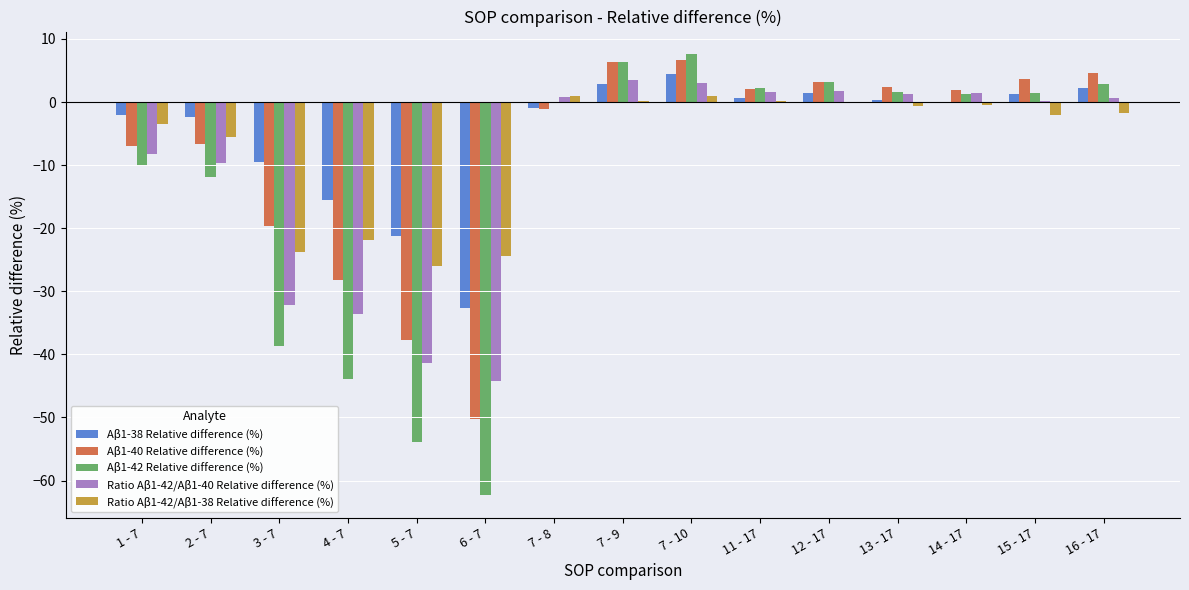

What is the total value across all series at 3 - 7?

-123.8